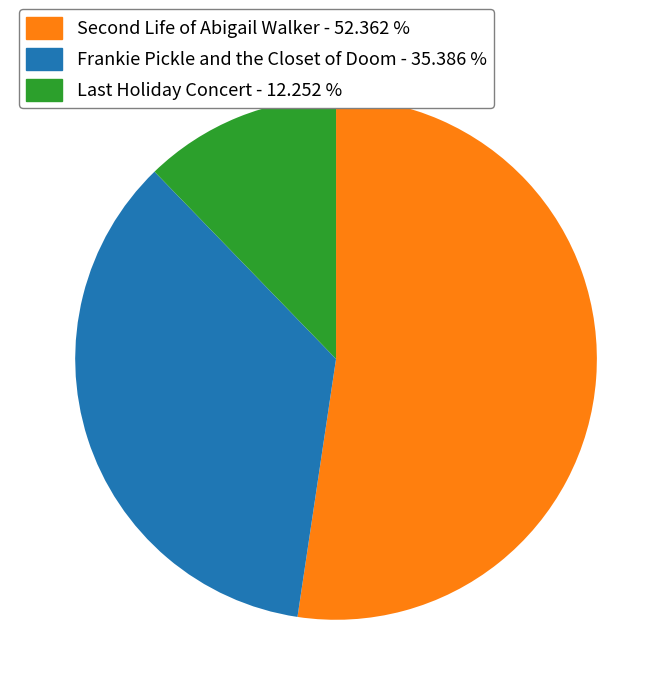

Rank the categories by value from highest to lowest.

Second Life of Abigail Walker, Frankie Pickle and the Closet of Doom, Last Holiday Concert